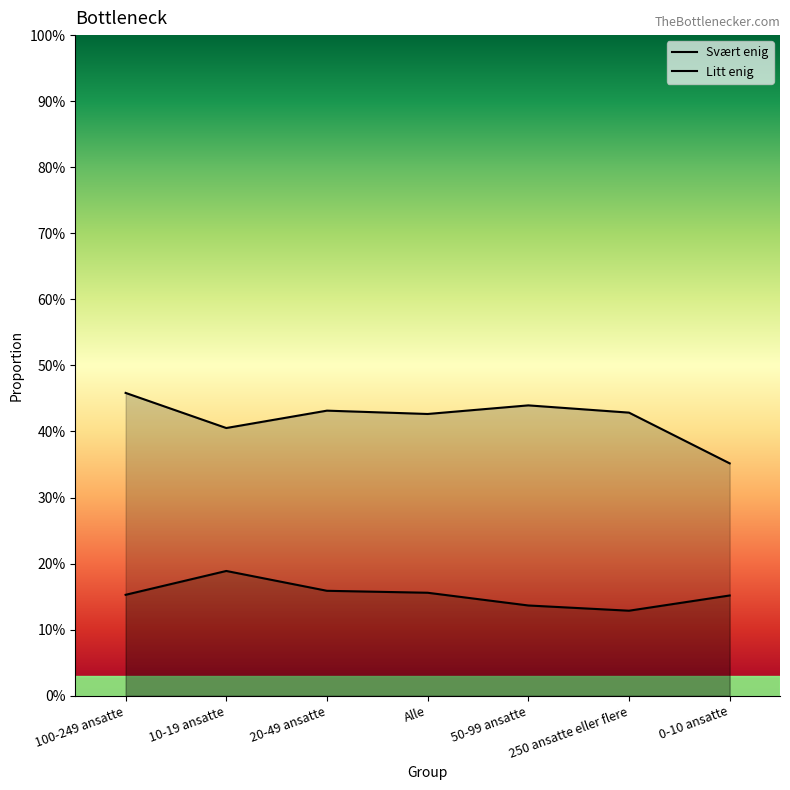

Reading left to right, what are all the values shown in this chart?

Svært enig: 0.2	0.2	0.2	0.2	0.1	0.1	0.2
Litt enig: 0.5	0.4	0.4	0.4	0.4	0.4	0.4